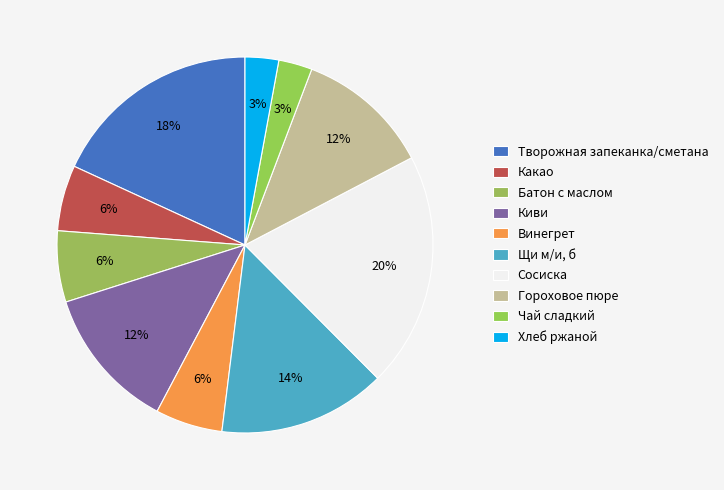

Which slice is the smallest?

Чай сладкий